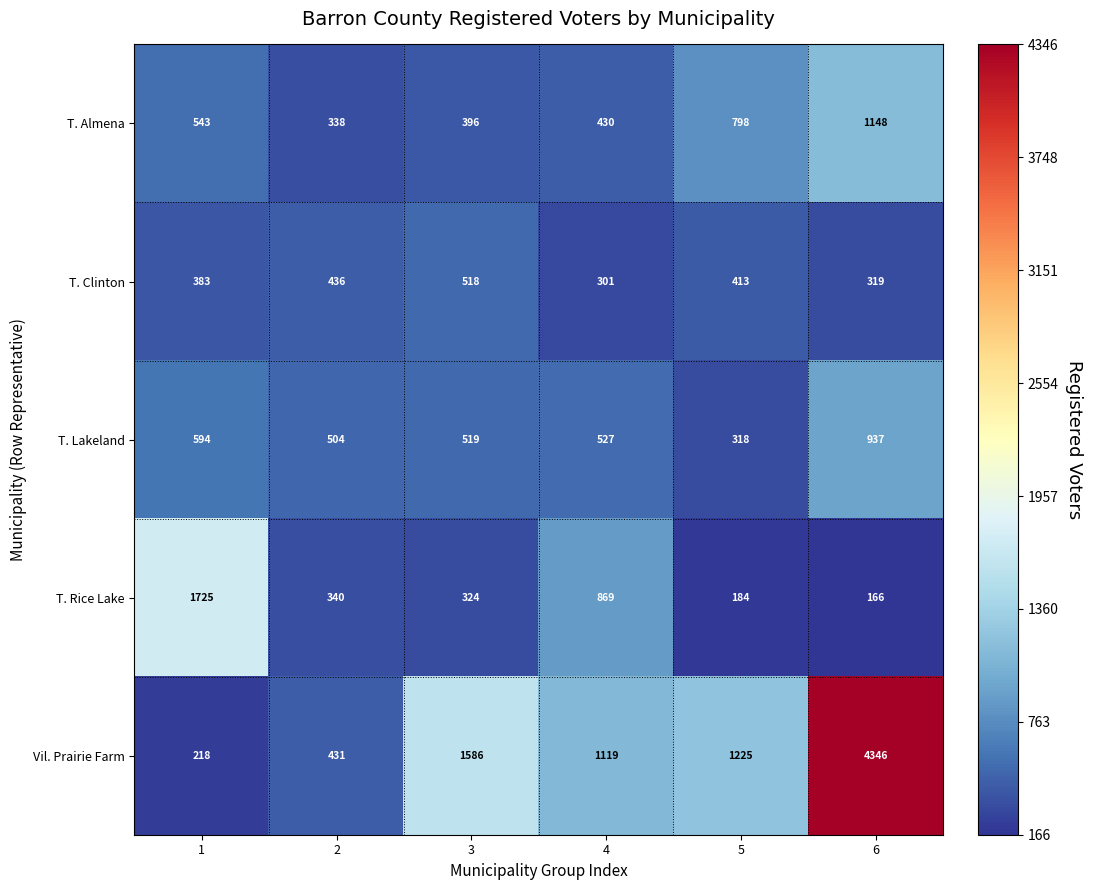

Which series has the widest spread of values?

Vil. Prairie Farm